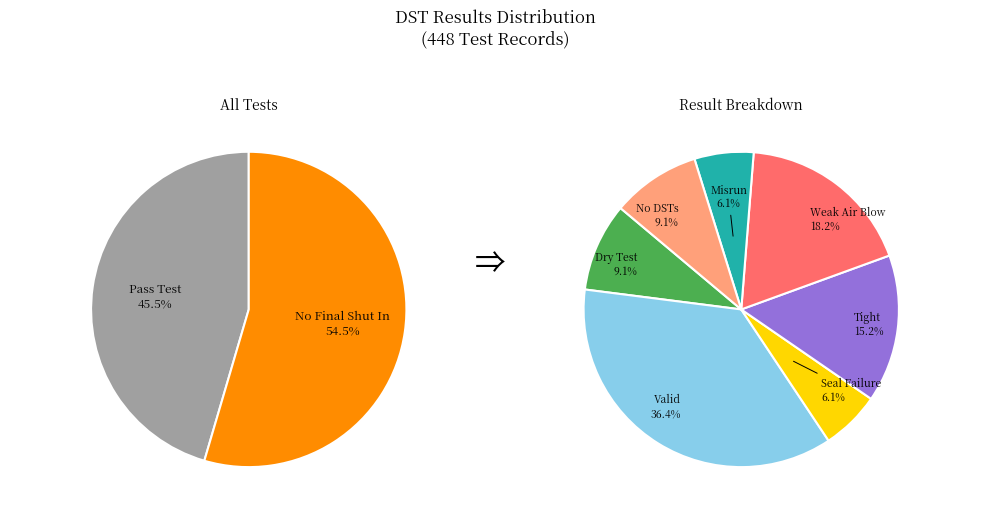

The Misrun slice represents 1% of the pie. True or false?

False